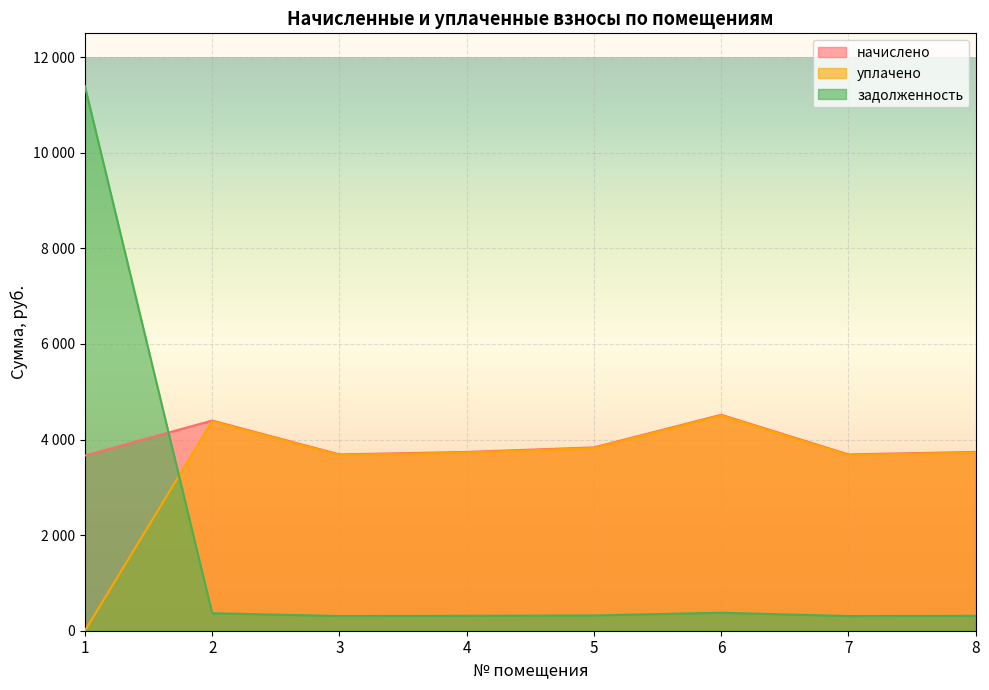

At 8, list the series in order from smallest to largest.

задолженность, уплачено, начислено